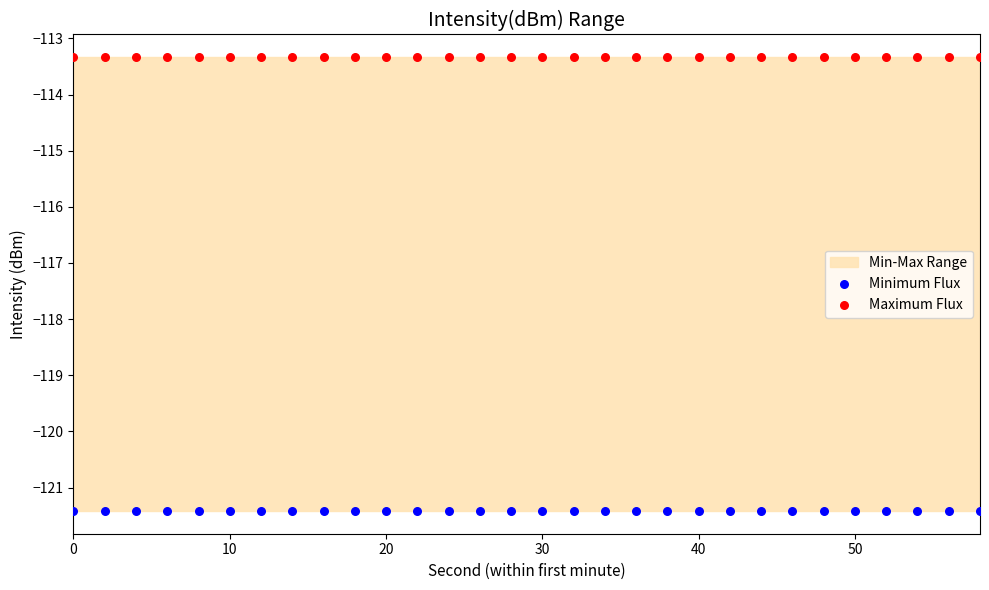

Which series contains the highest Y value?

Maximum Flux